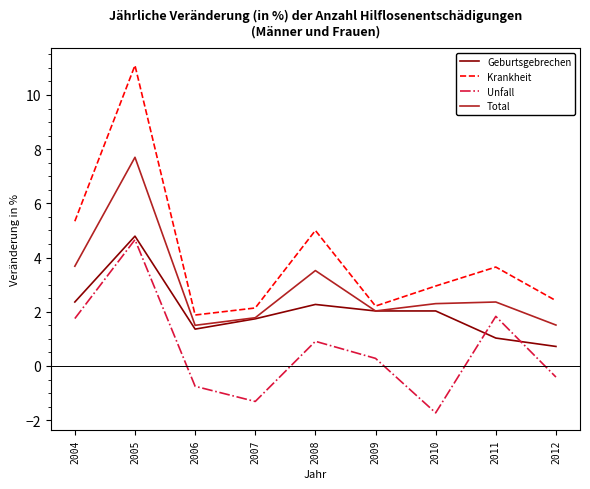

What is the maximum value shown in the chart?

11.1